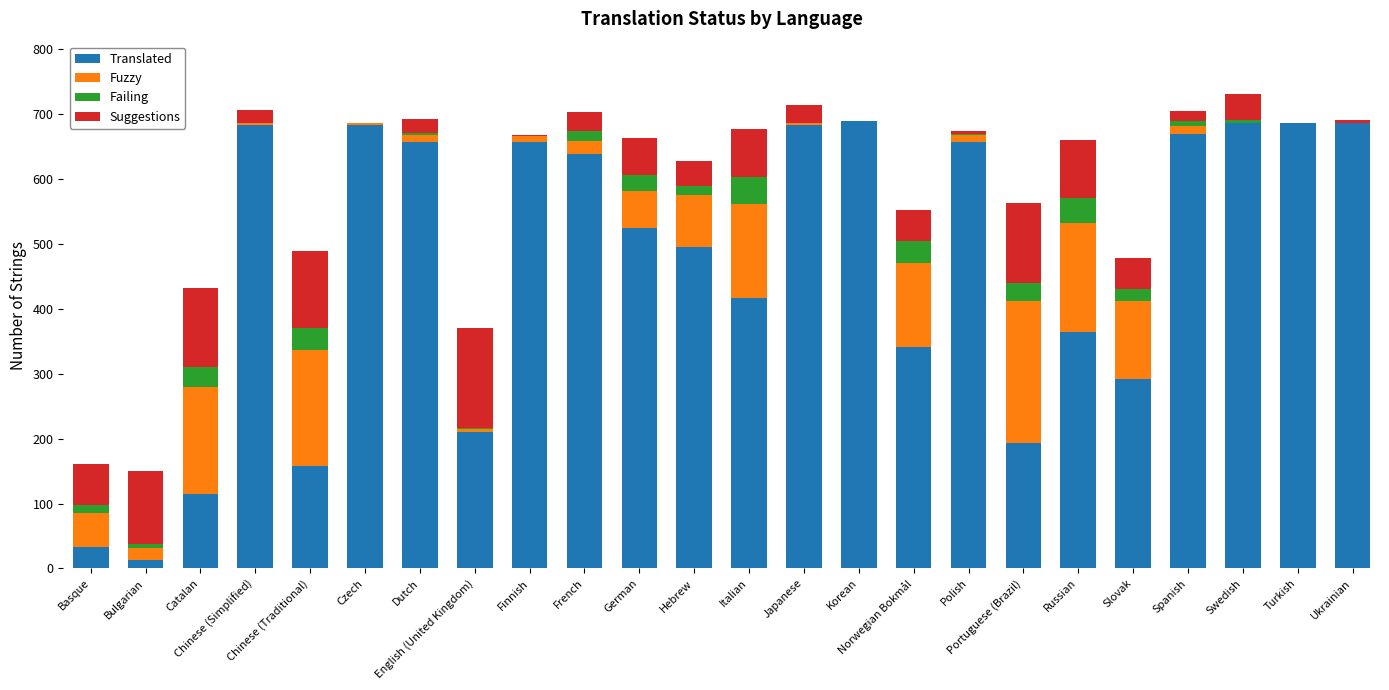

Are the bars grouped side by side (vs. stacked)?

No